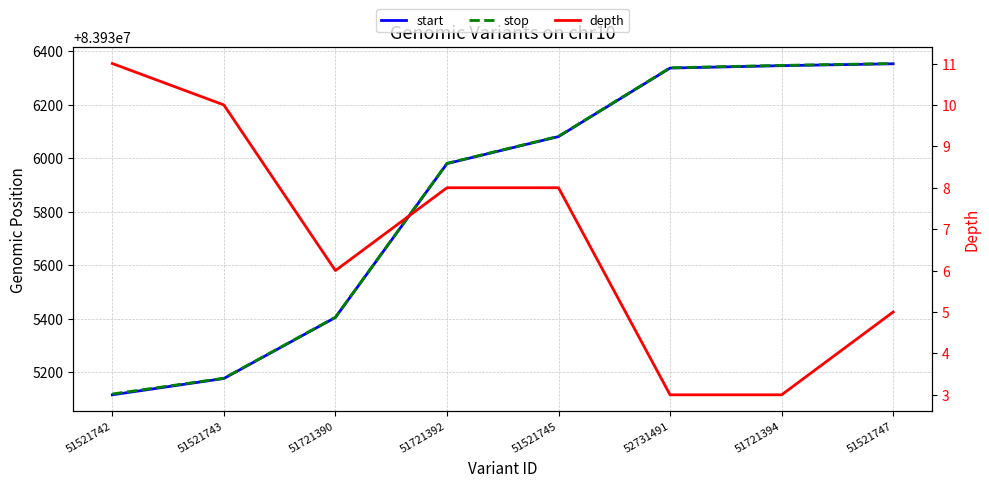

True or false: depth and stop intersect in this chart.

False